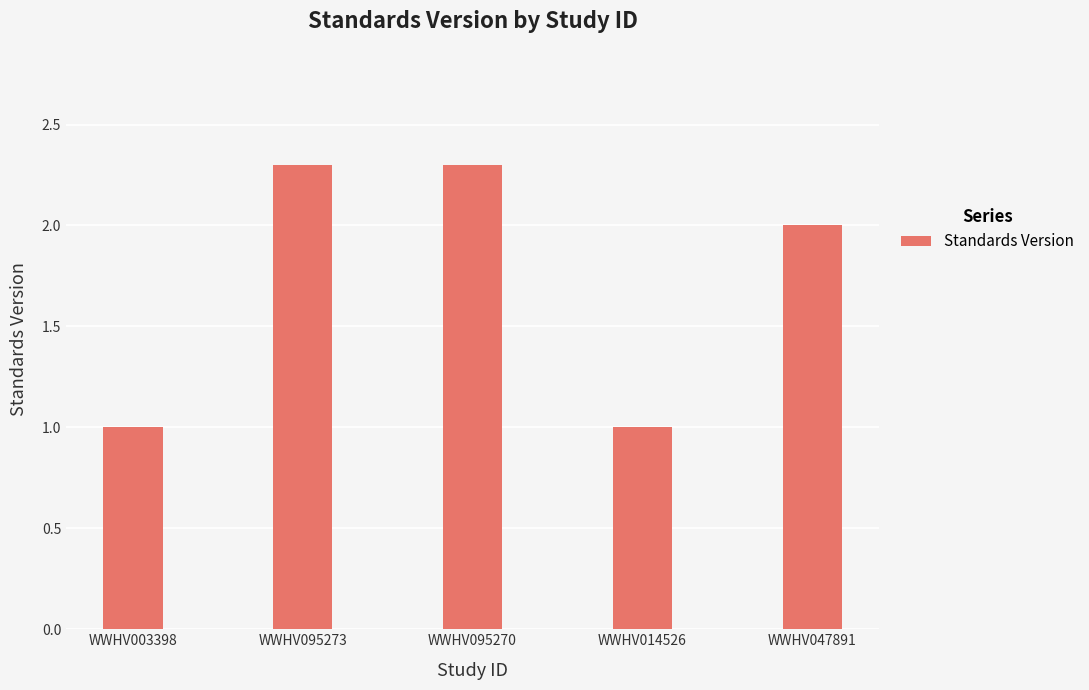

Which has a higher value, WWHV095270 or WWHV003398?

WWHV095270